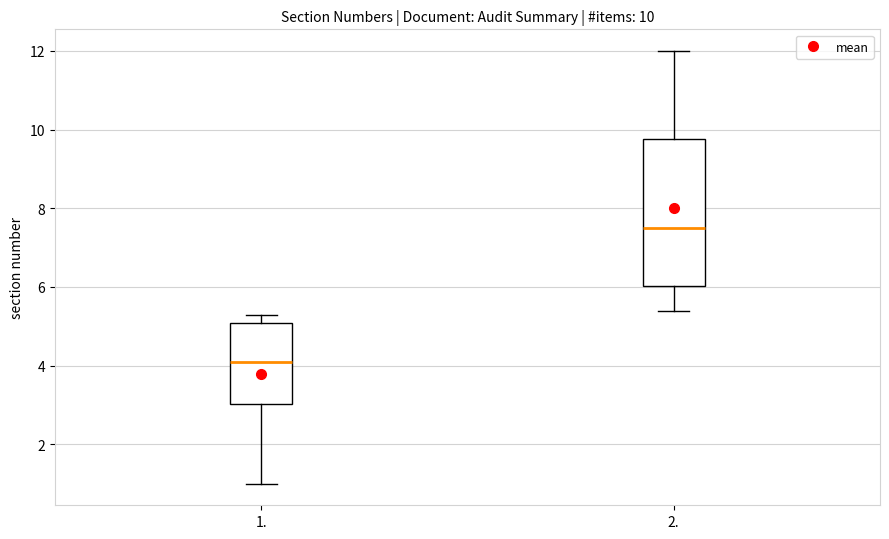

Comparing the boxes themselves (not the whiskers), which one is the tallest?

2.